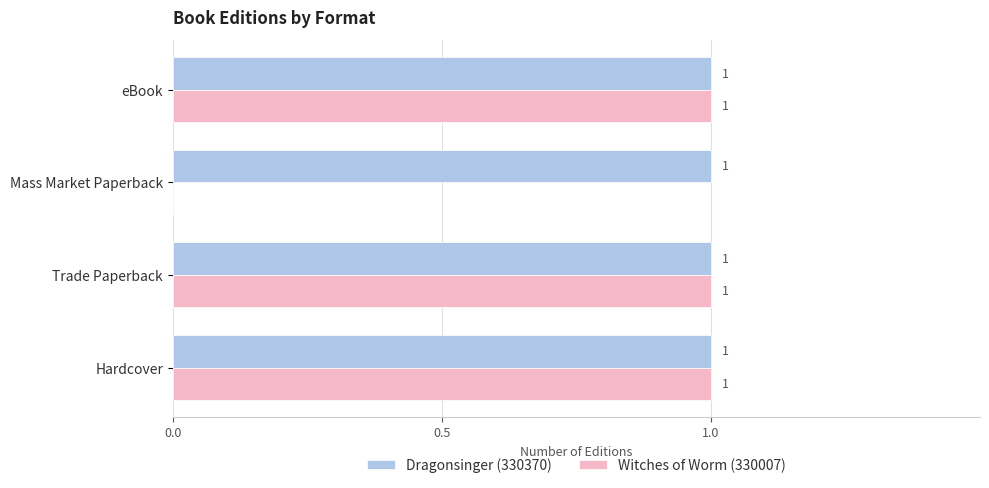

How many Witches of Worm (330007) values are between 1 and 2?

3